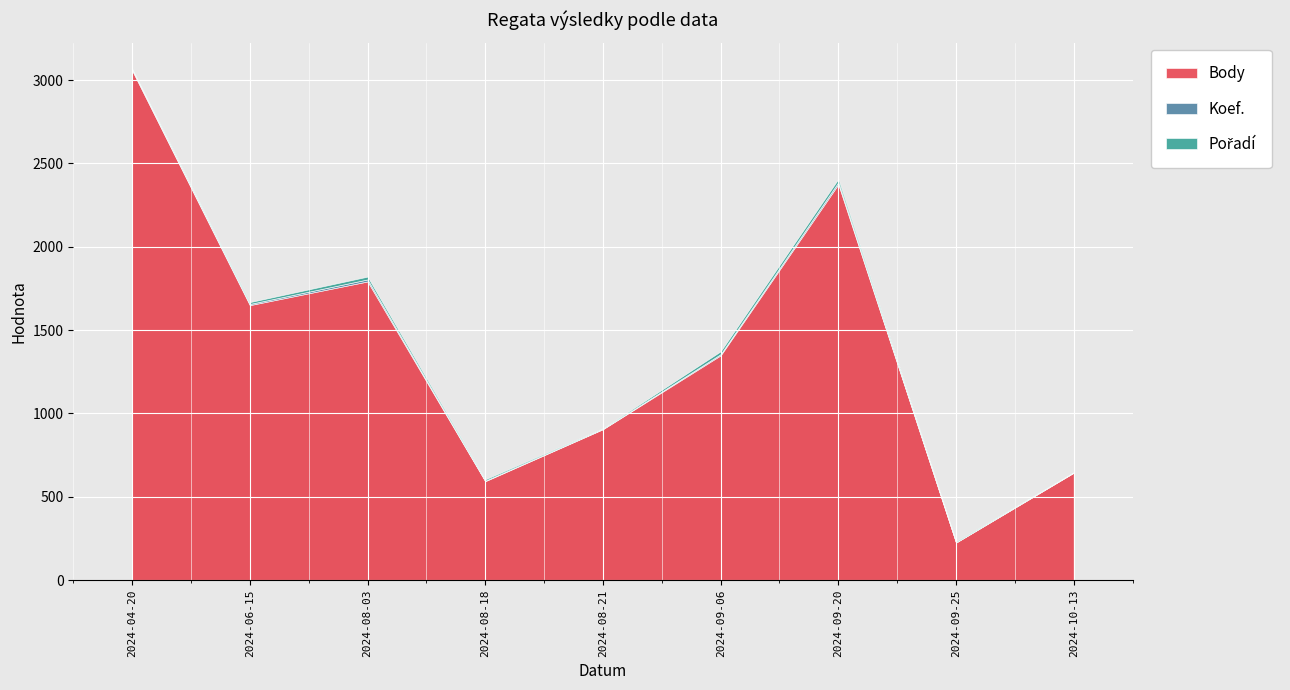

What are all the series names shown in the legend?

Body, Koef., Pořadí